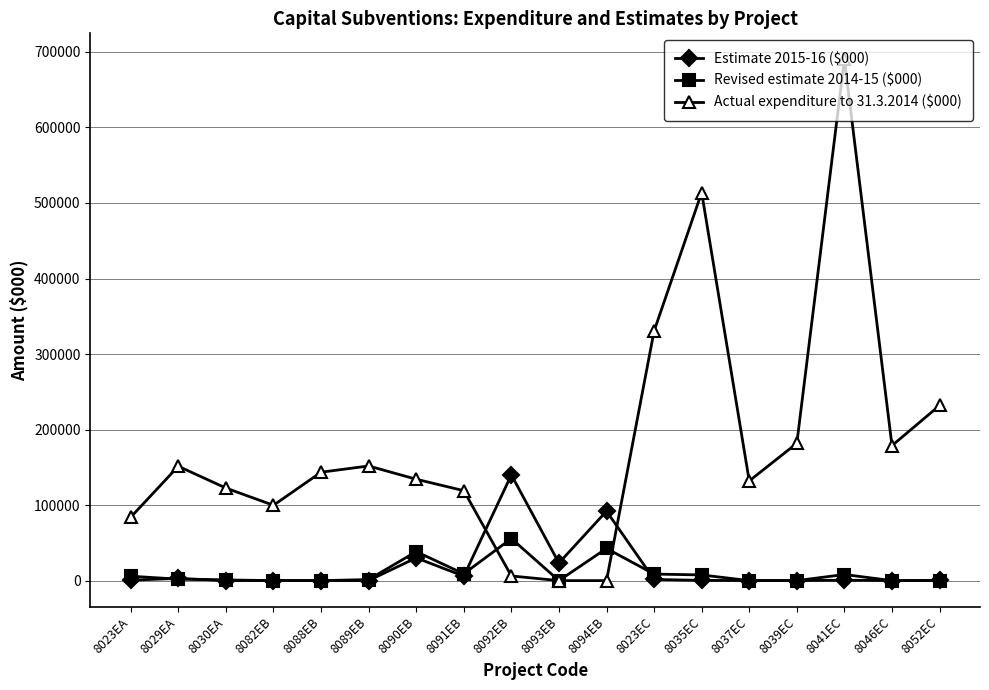

The Revised estimate 2014-15 ($000) series shows 0 at 8039EC. True or false?

True